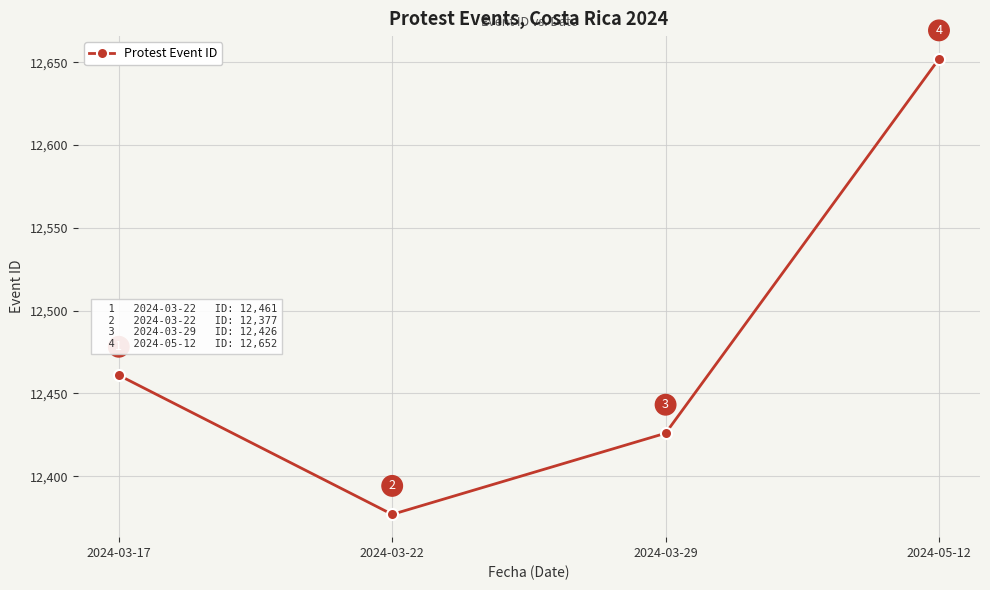

What is the difference between the maximum and minimum values?

275